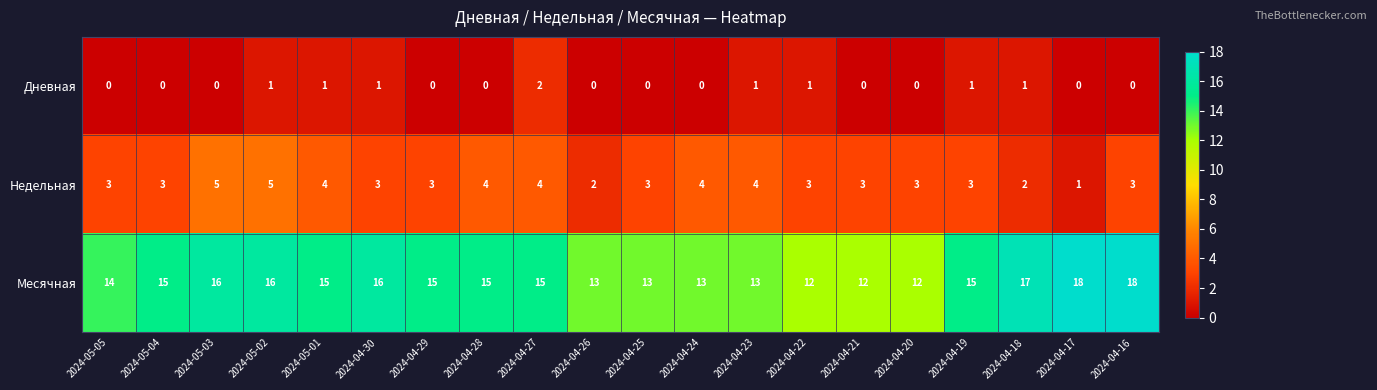

The value of Дневная at 2024-04-16 is 0. True or false?

True